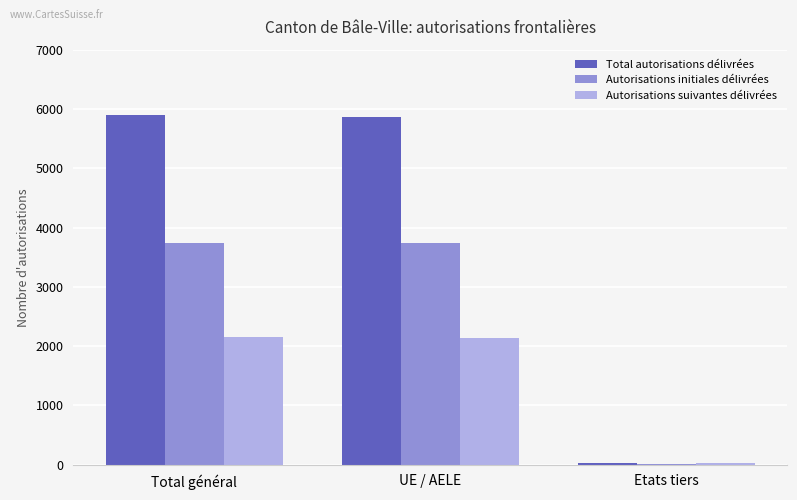

Count the number of categories in the chart.

3